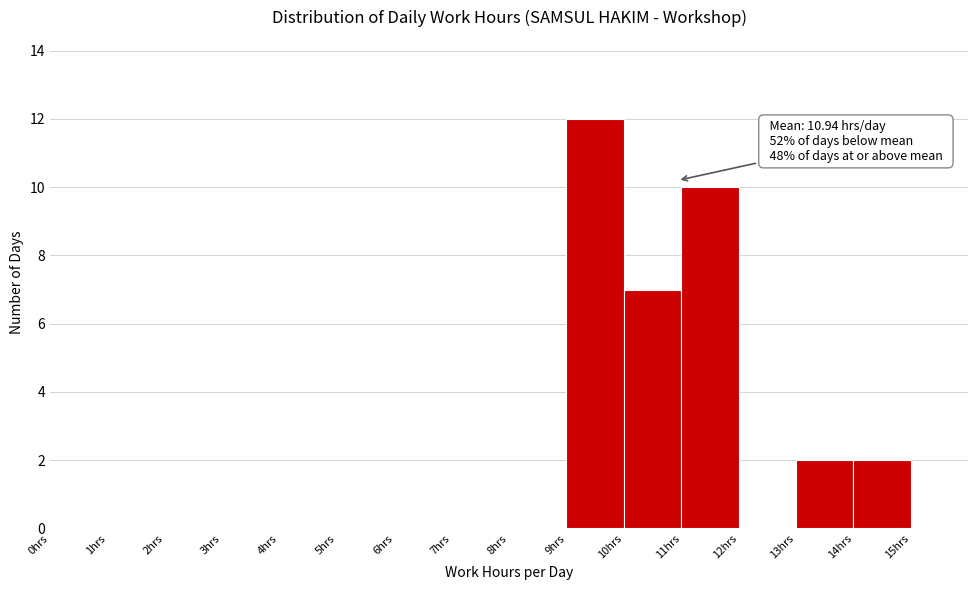

Over which range of the x-axis is the bar tallest?

9 to 10